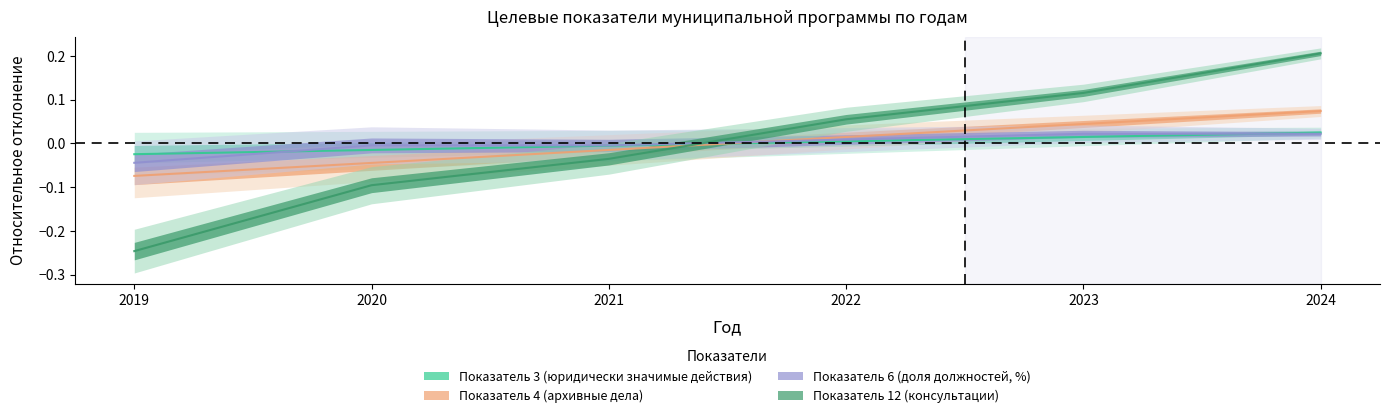

Where do Показатель 3 (юридически значимые действия) and Показатель 4 (архивные дела) first cross each other?

2021 and 2022